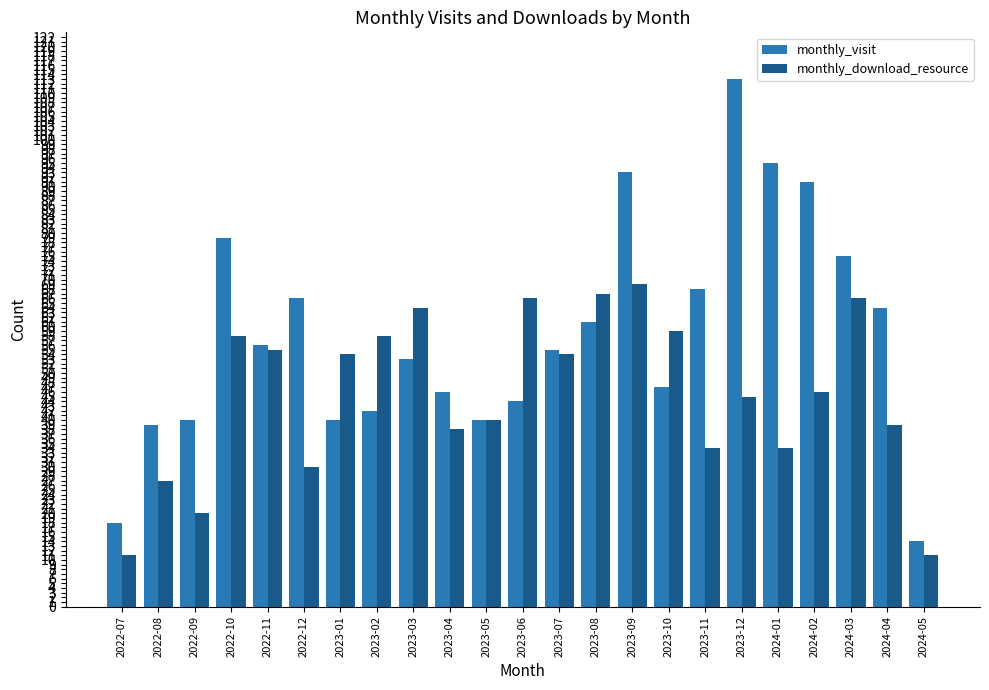

Is it true that monthly_download_resource equals 67 at 2023-08?

True